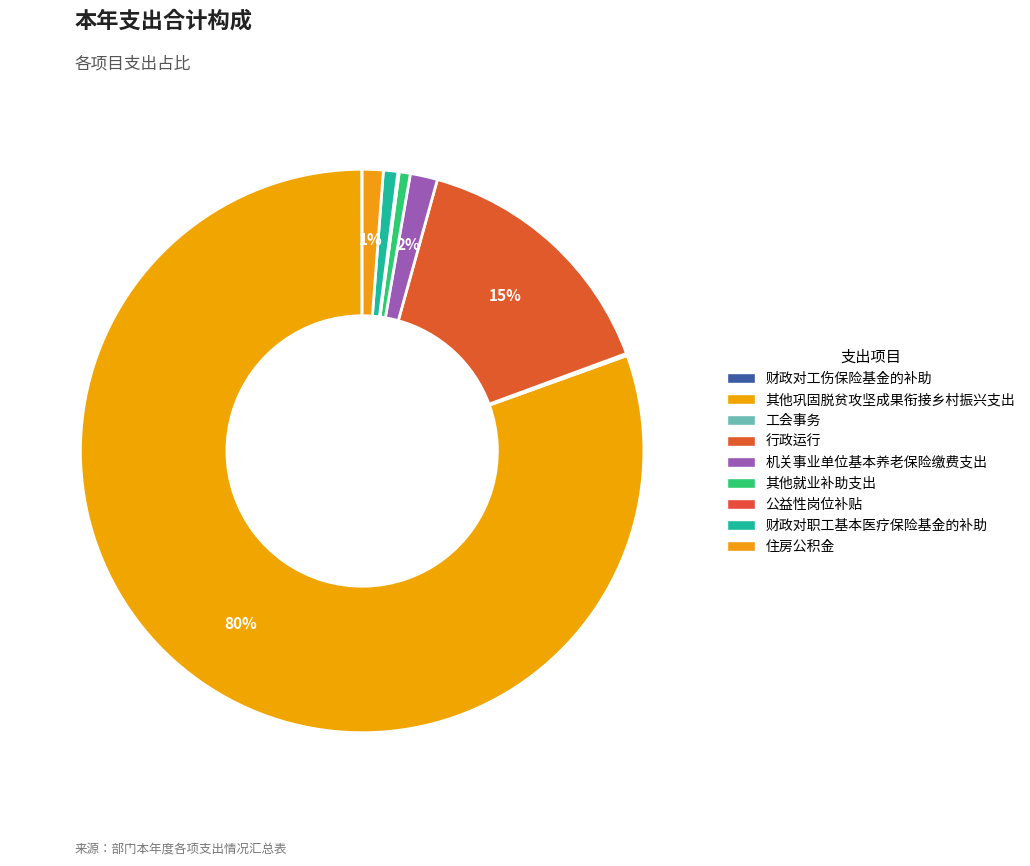

Which slice represents more than half of the pie?

其他巩固脱贫攻坚成果衔接乡村振兴支出